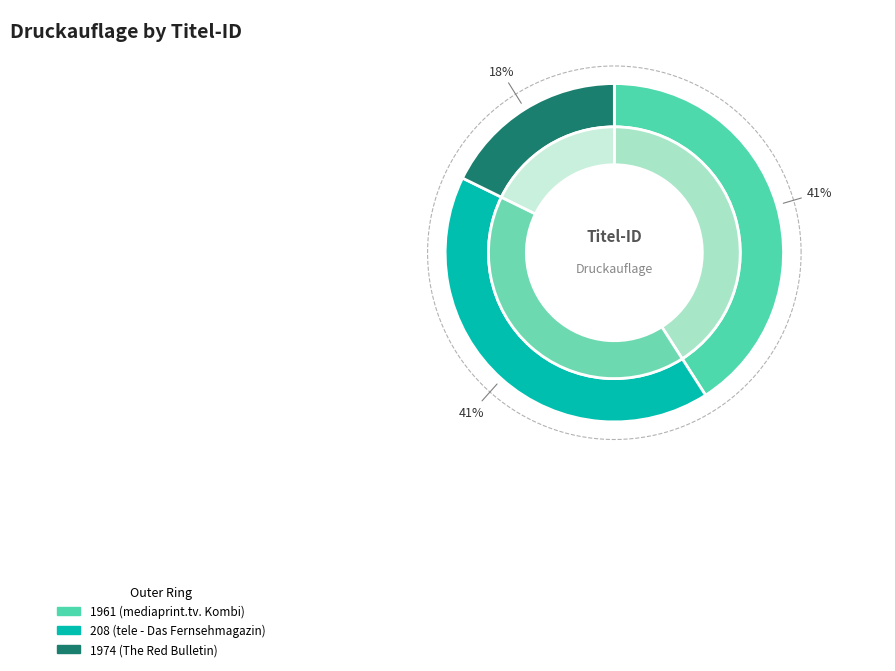

Count the number of slices in the pie.

3